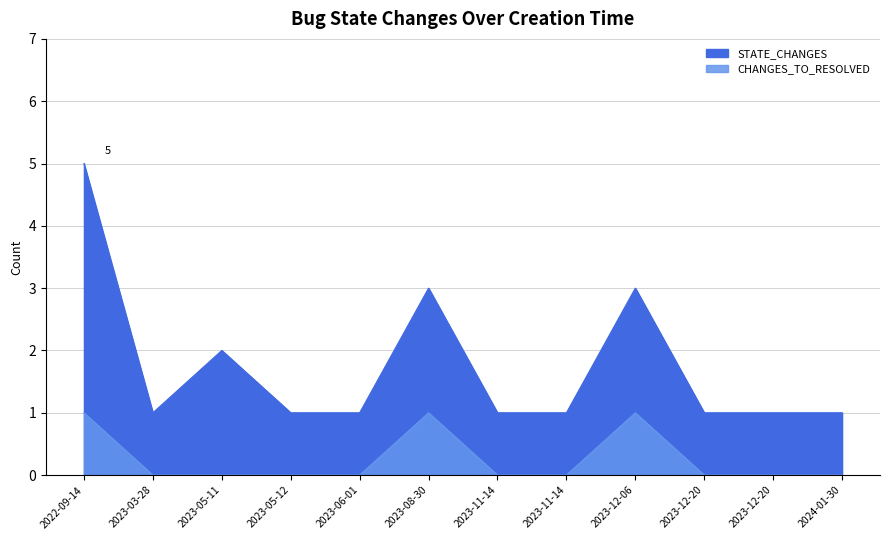

Rank the series by their maximum value, from highest to lowest.

STATE_CHANGES, CHANGES_TO_RESOLVED